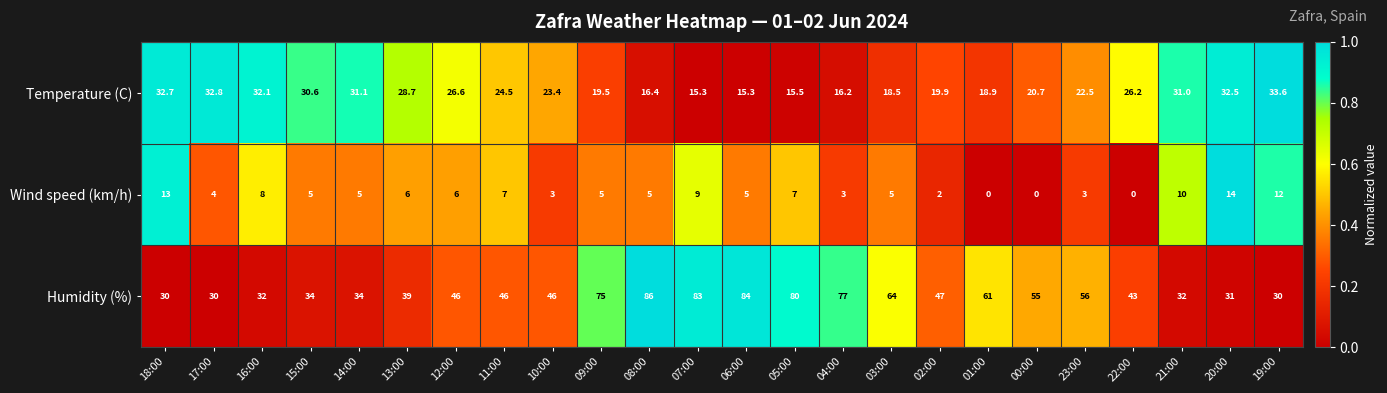

How many series are shown in this chart?

3